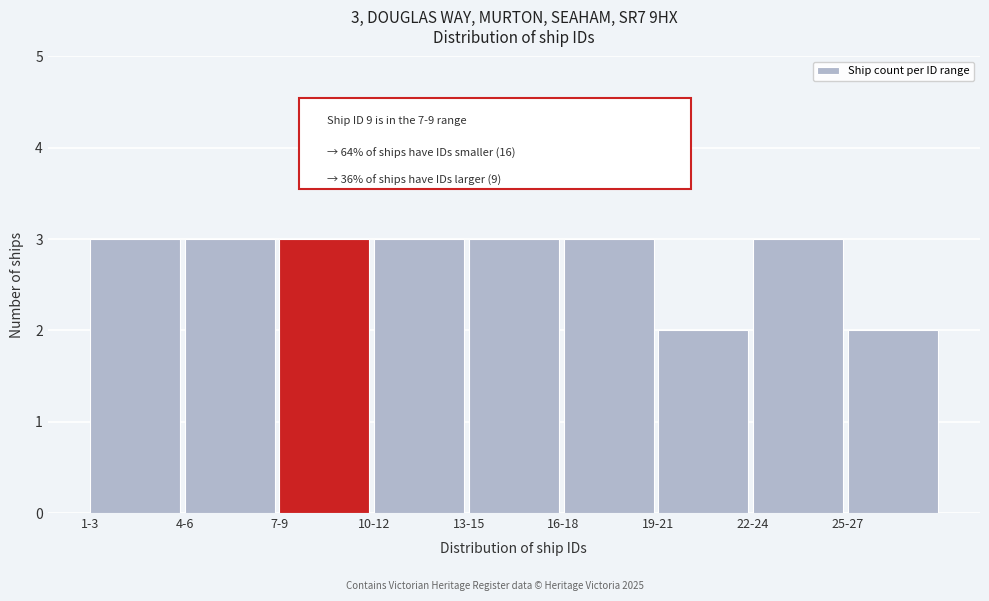

Reading left to right, what are all the values shown in this chart?

3	3	3	3	3	3	2	3	2